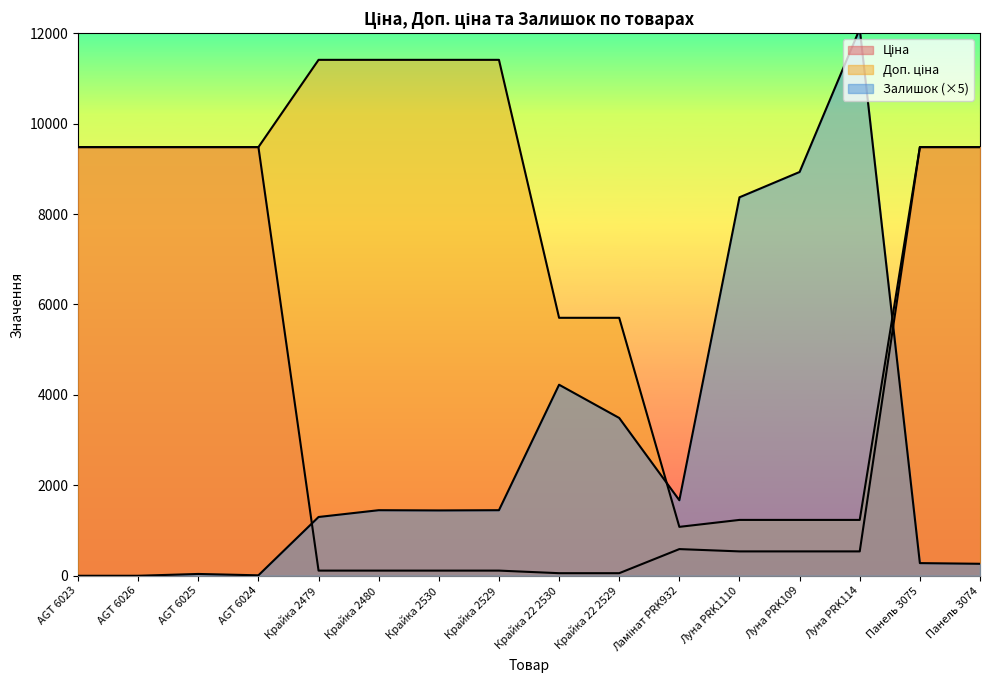

In Залишок, how many points are higher than both neighbors (excluding endpoints)?

4